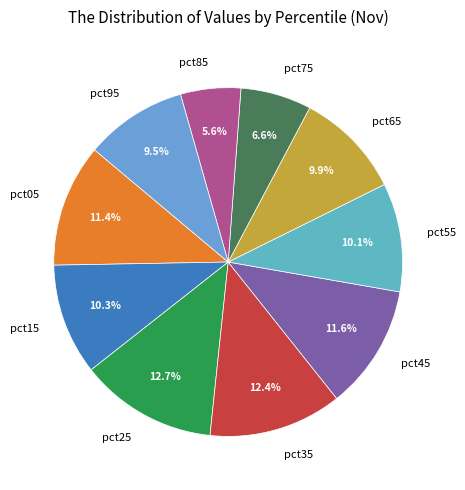

To the nearest percent, what is the difference between the largest and smallest slice percentages?

7%